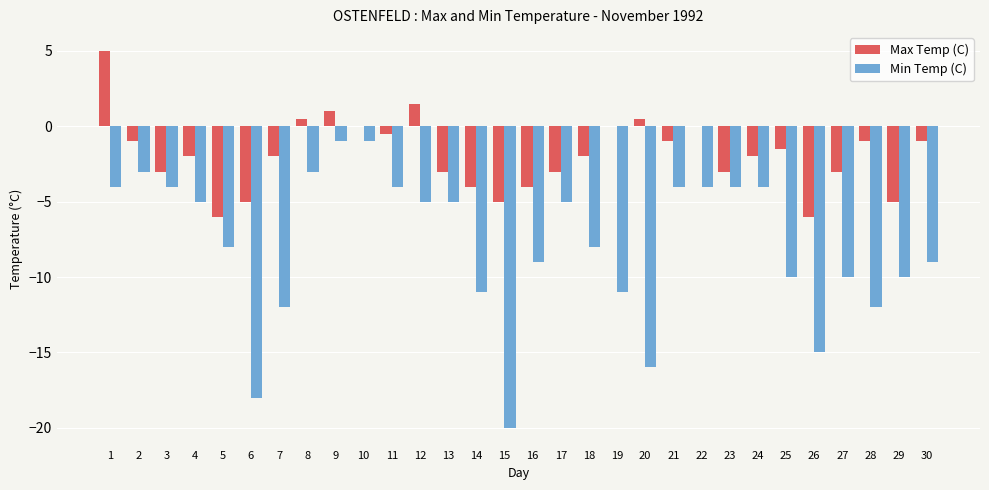

Reading right to left, list all the values displayed in this chart.

Max Temp (C): 30=-1.0	29=-5.0	28=-1.0	27=-3.0	26=-6.0	25=-1.5	24=-2.0	23=-3.0	22=0.0	21=-1.0	20=0.5	19=0.0	18=-2.0	17=-3.0	16=-4.0	15=-5.0	14=-4.0	13=-3.0	12=1.5	11=-0.5	10=0.0	9=1.0	8=0.5	7=-2.0	6=-5.0	5=-6.0	4=-2.0	3=-3.0	2=-1.0	1=5.0
Min Temp (C): 30=-9.0	29=-10.0	28=-12.0	27=-10.0	26=-15.0	25=-10.0	24=-4.0	23=-4.0	22=-4.0	21=-4.0	20=-16.0	19=-11.0	18=-8.0	17=-5.0	16=-9.0	15=-20.0	14=-11.0	13=-5.0	12=-5.0	11=-4.0	10=-1.0	9=-1.0	8=-3.0	7=-12.0	6=-18.0	5=-8.0	4=-5.0	3=-4.0	2=-3.0	1=-4.0